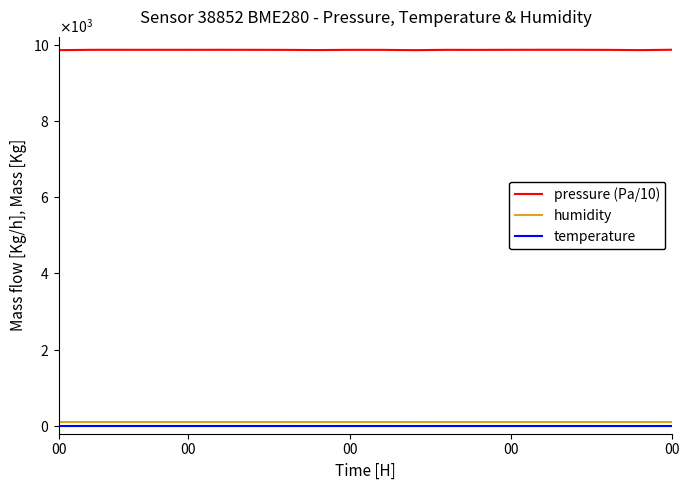

True or false: humidity and temperature cross at least once.

False